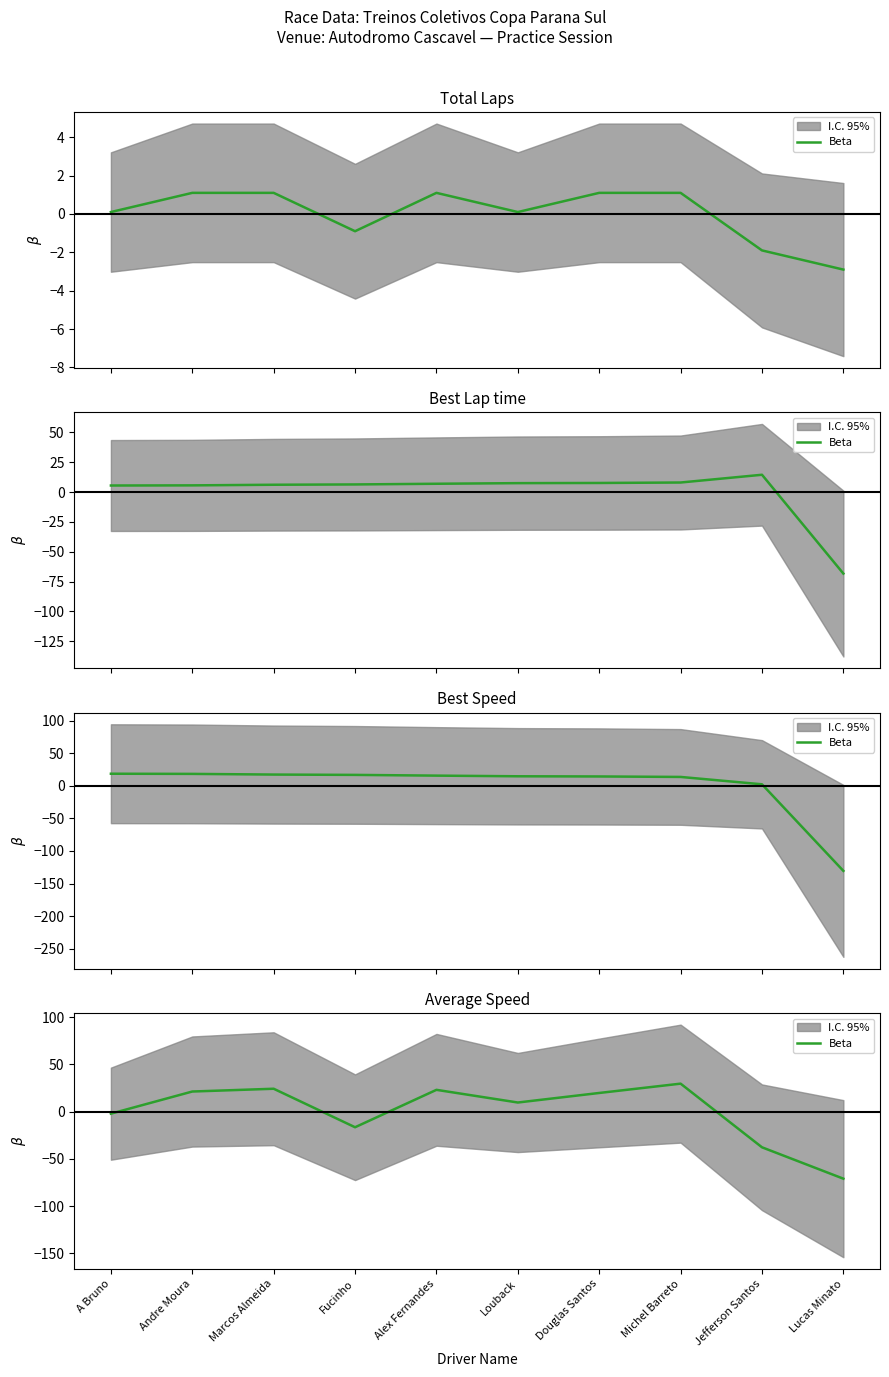

Rank the categories by value from lowest to highest.

Lucas Minato, Jefferson Santos, Fucinho, A Bruno, Louback, Douglas Santos, Andre Moura, Alex Fernandes, Marcos Almeida, Michel Barreto